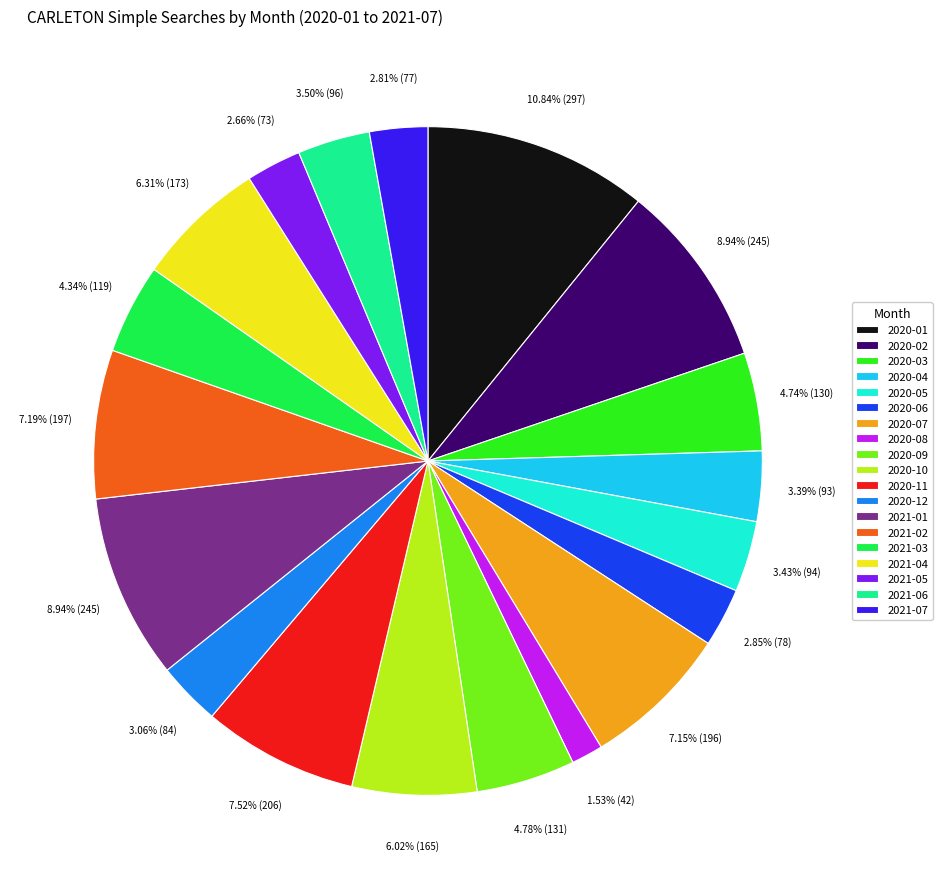

Which category has the biggest portion of the pie?

2020-01